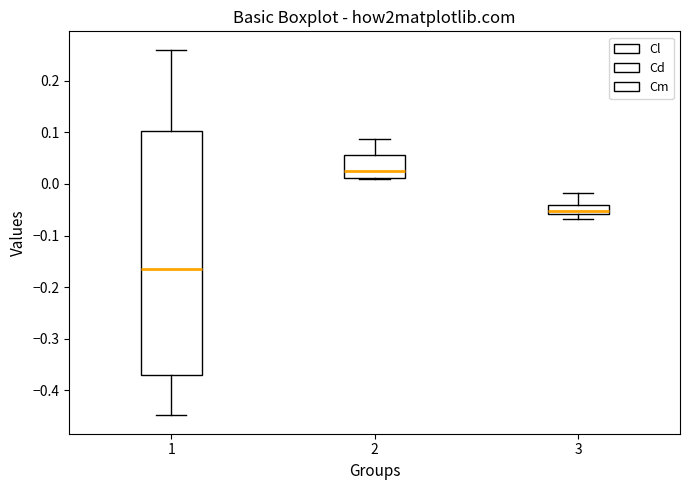

Comparing the boxes themselves (not the whiskers), which one is the tallest?

1